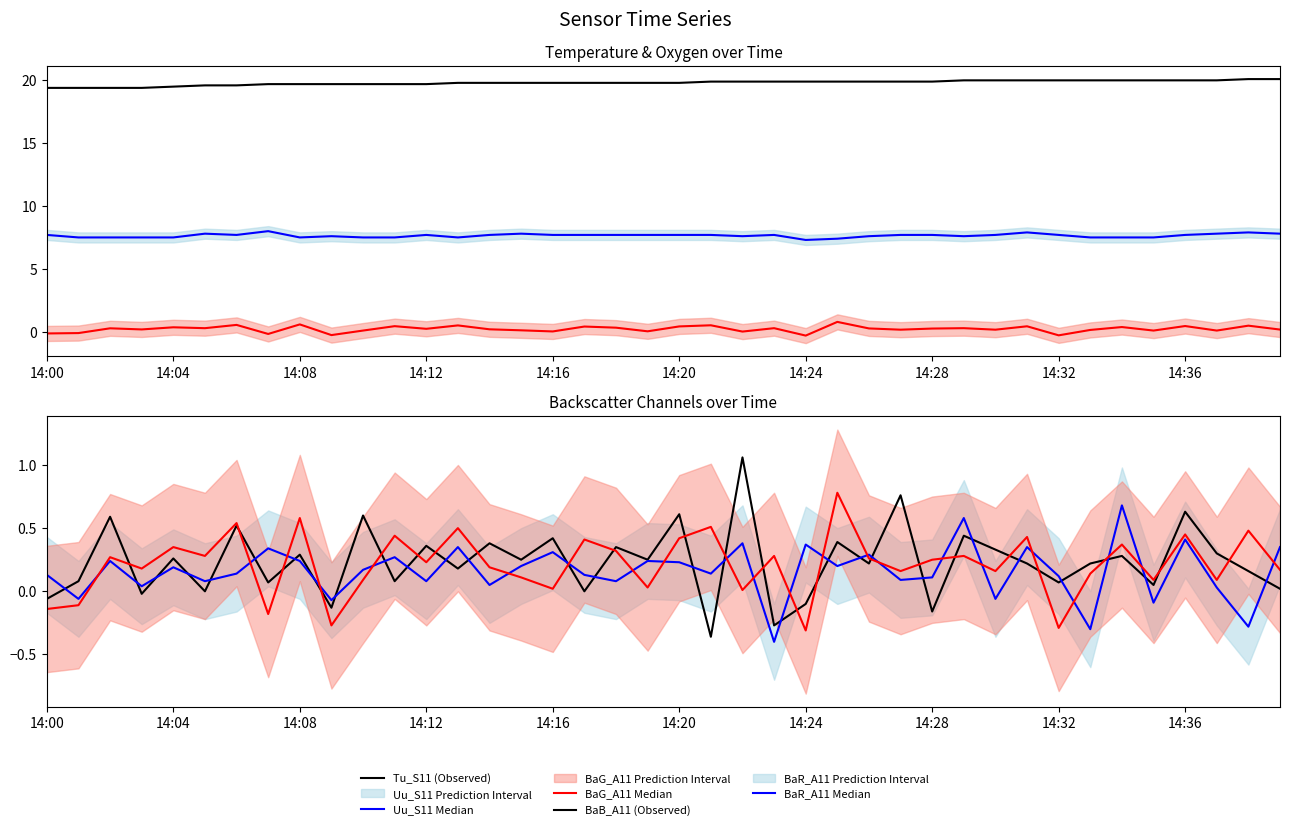

Which series has the largest total across all categories?

Tu_S11 (Observed)